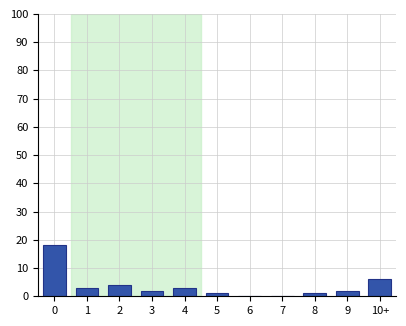

Reading right to left, what are all the values shown in this chart?

10+=6	9=2	8=1	7=0	6=0	5=1	4=3	3=2	2=4	1=3	0=18